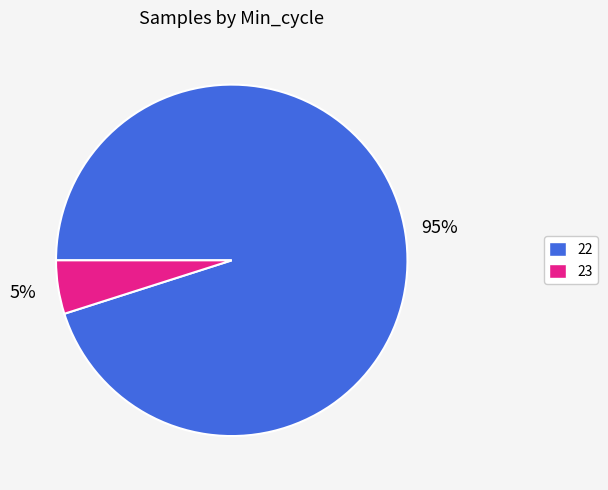

True or false: 22 accounts for 1% of the total.

False